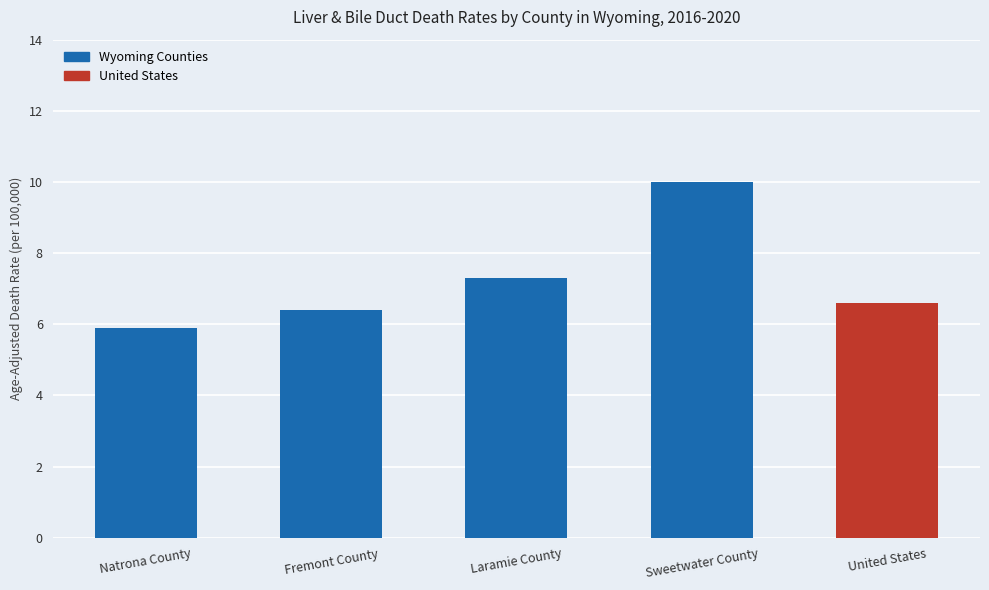

Count the number of values greater than 6.

4